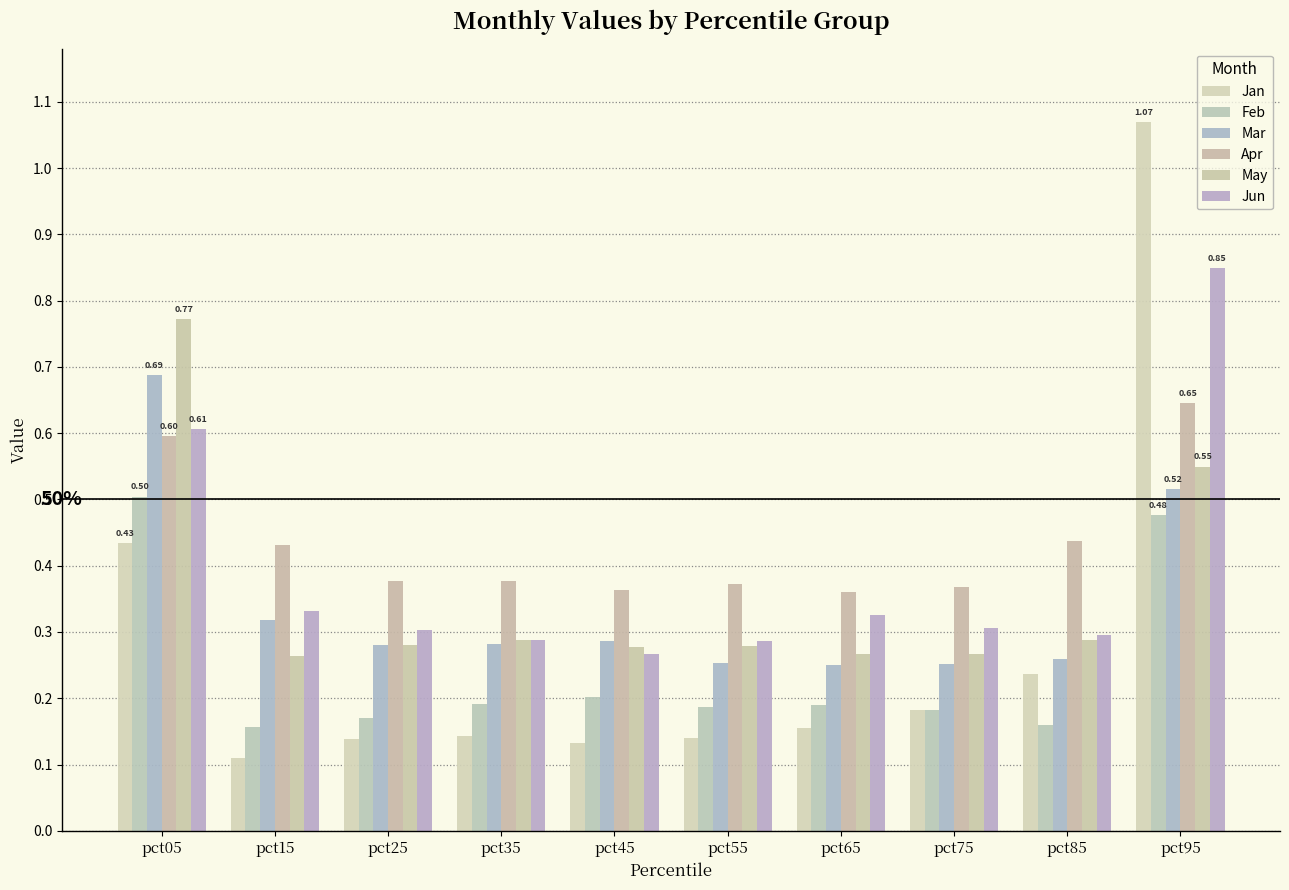

Reading right to left, extract all data points from this chart.

Jan: pct95=1.1	pct85=0.2	pct75=0.2	pct65=0.2	pct55=0.1	pct45=0.1	pct35=0.1	pct25=0.1	pct15=0.1	pct05=0.4
Feb: pct95=0.5	pct85=0.2	pct75=0.2	pct65=0.2	pct55=0.2	pct45=0.2	pct35=0.2	pct25=0.2	pct15=0.2	pct05=0.5
Mar: pct95=0.5	pct85=0.3	pct75=0.3	pct65=0.3	pct55=0.3	pct45=0.3	pct35=0.3	pct25=0.3	pct15=0.3	pct05=0.7
Apr: pct95=0.6	pct85=0.4	pct75=0.4	pct65=0.4	pct55=0.4	pct45=0.4	pct35=0.4	pct25=0.4	pct15=0.4	pct05=0.6
May: pct95=0.5	pct85=0.3	pct75=0.3	pct65=0.3	pct55=0.3	pct45=0.3	pct35=0.3	pct25=0.3	pct15=0.3	pct05=0.8
Jun: pct95=0.8	pct85=0.3	pct75=0.3	pct65=0.3	pct55=0.3	pct45=0.3	pct35=0.3	pct25=0.3	pct15=0.3	pct05=0.6